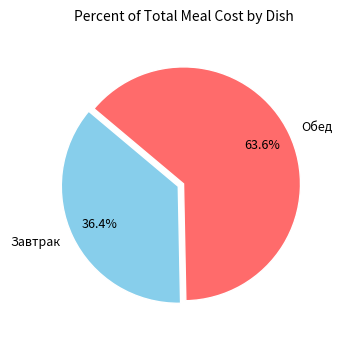

How many slices are in this pie chart?

2